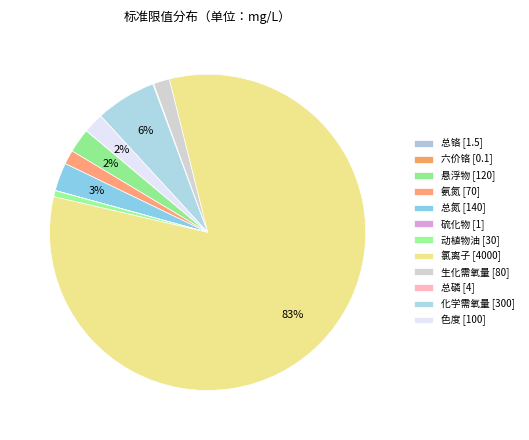

What percentage do 六价铬 and 生化需氧量 together represent?

1.7%